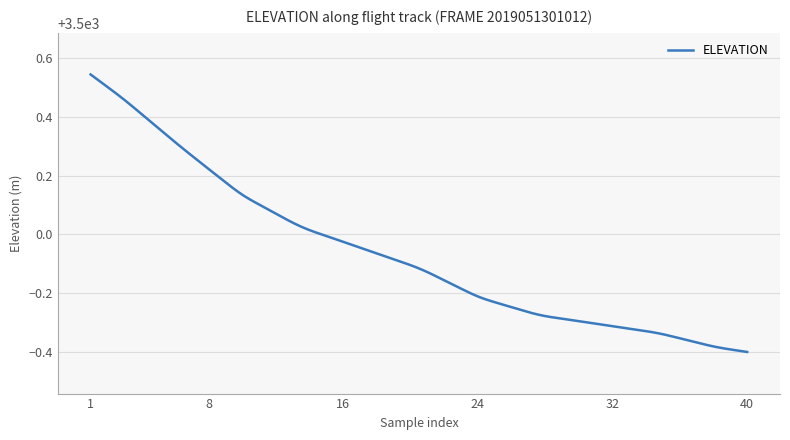

Does the chart display data point markers on the line(s)?

No